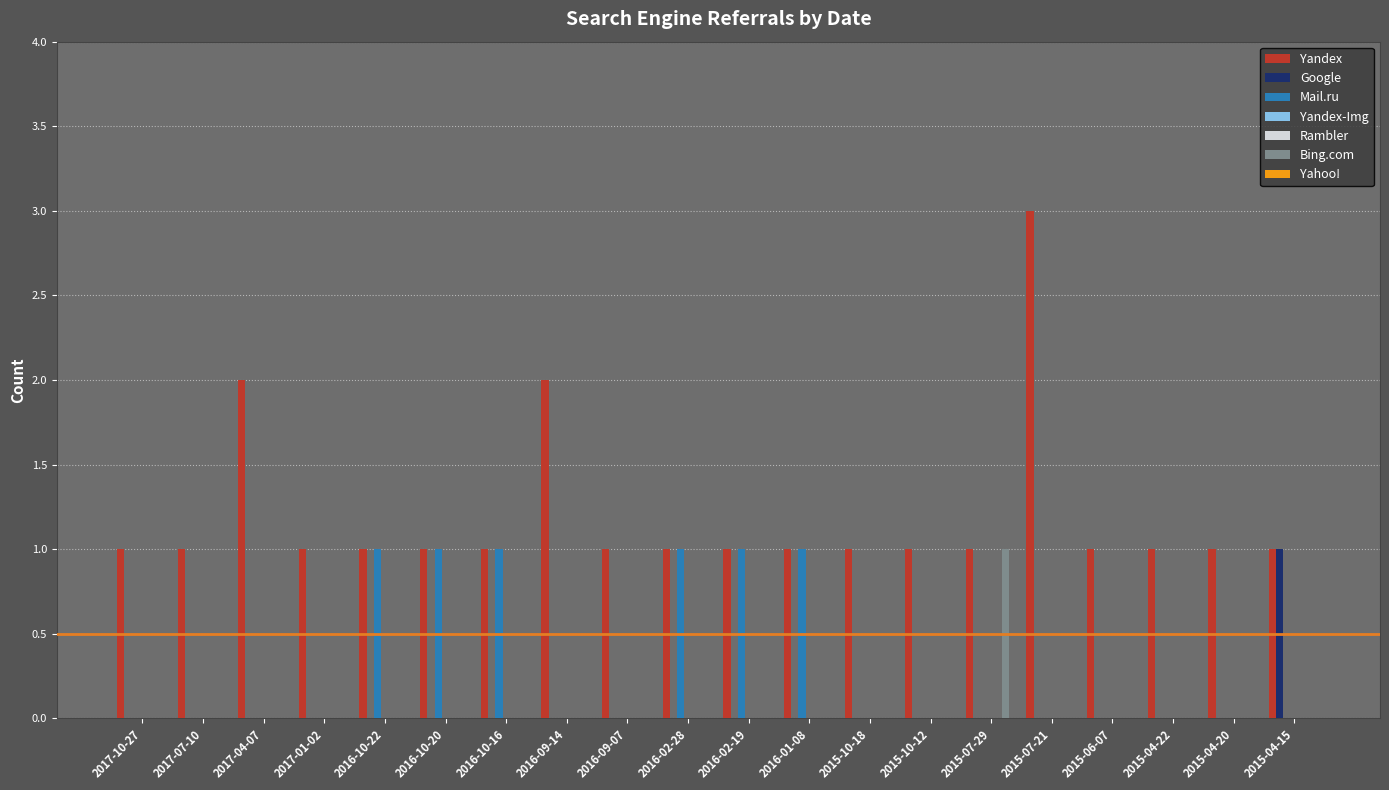

Reading left to right, what are all the values shown in this chart?

Yandex: 1	1	2	1	1	1	1	2	1	1	1	1	1	1	1	3	1	1	1	1
Google: 0	0	0	0	0	0	0	0	0	0	0	0	0	0	0	0	0	0	0	1
Mail.ru: 0	0	0	0	1	1	1	0	0	1	1	1	0	0	0	0	0	0	0	0
Bing.com: 0	0	0	0	0	0	0	0	0	0	0	0	0	0	1	0	0	0	0	0